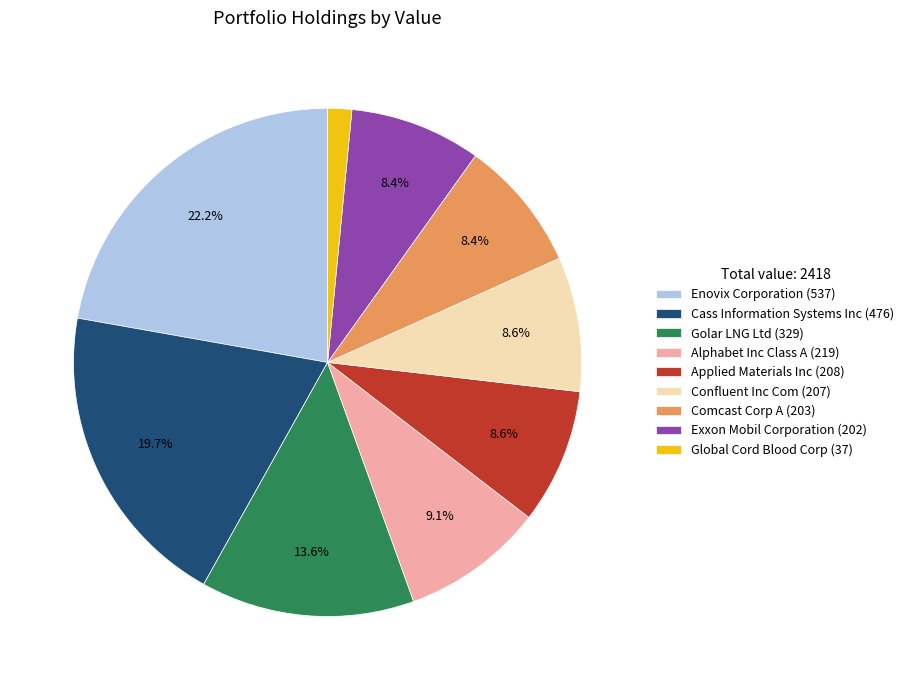

Between Alphabet Inc Class A (219) and Comcast Corp A (203), which is larger?

Alphabet Inc Class A (219)